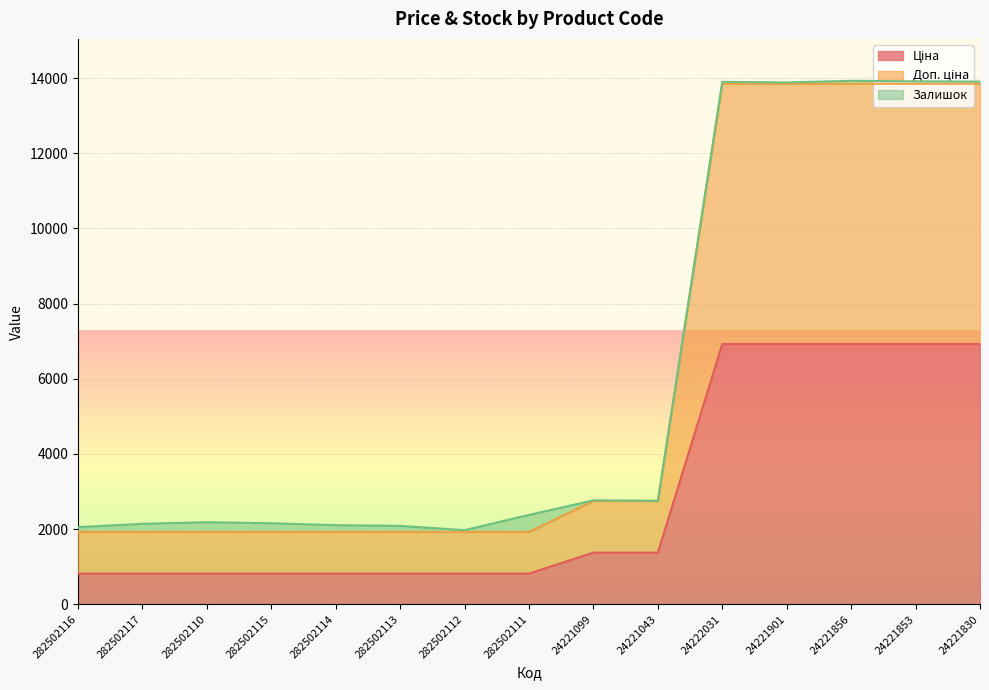

What is the total value across all series at 282502111?

2378.7